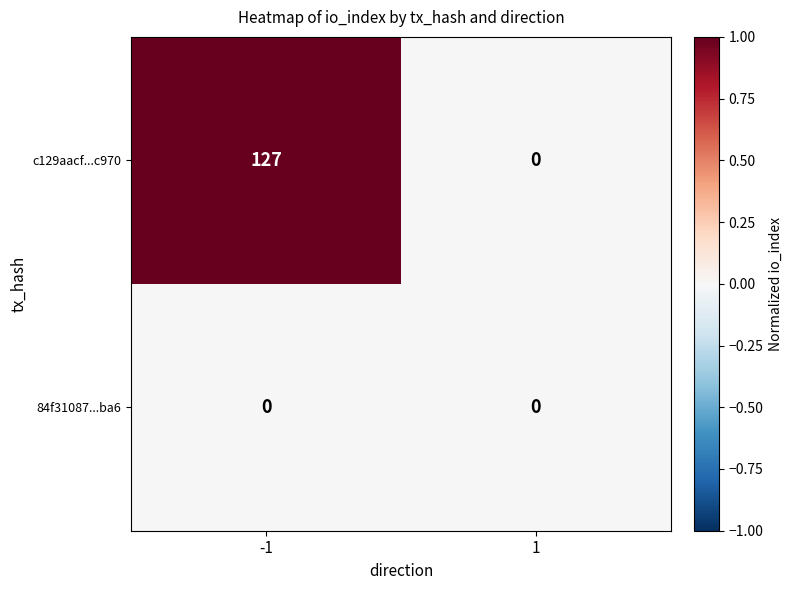

Which series changed the most between -1 and 1?

c129aacf...c970